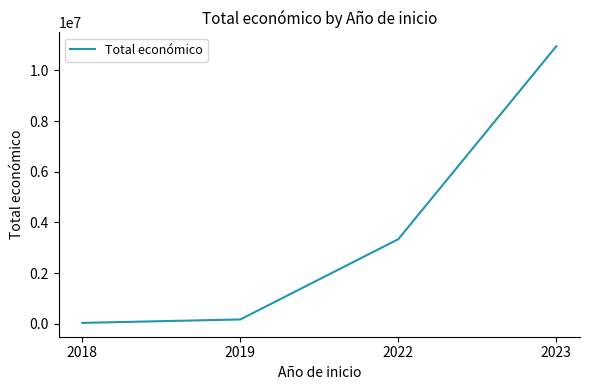

Which category has the lowest value across all series?

2018